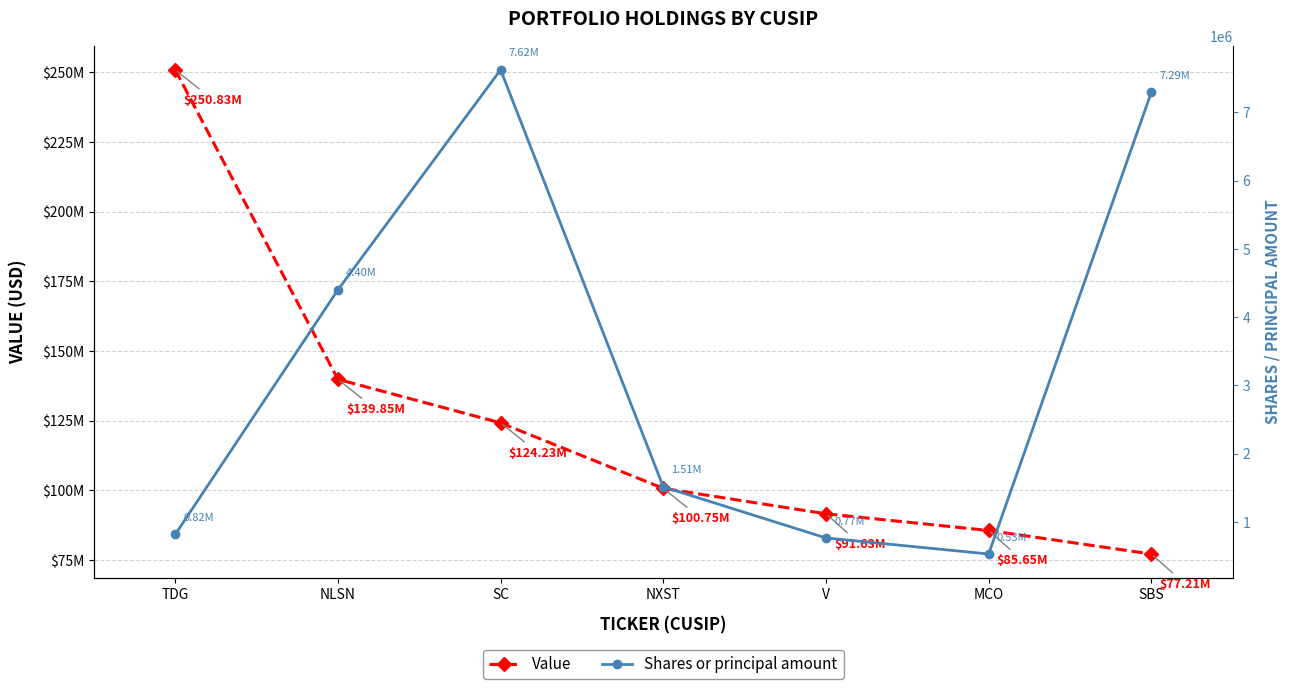

How many values in the Shares or principal amount series exceed 1515000?

3